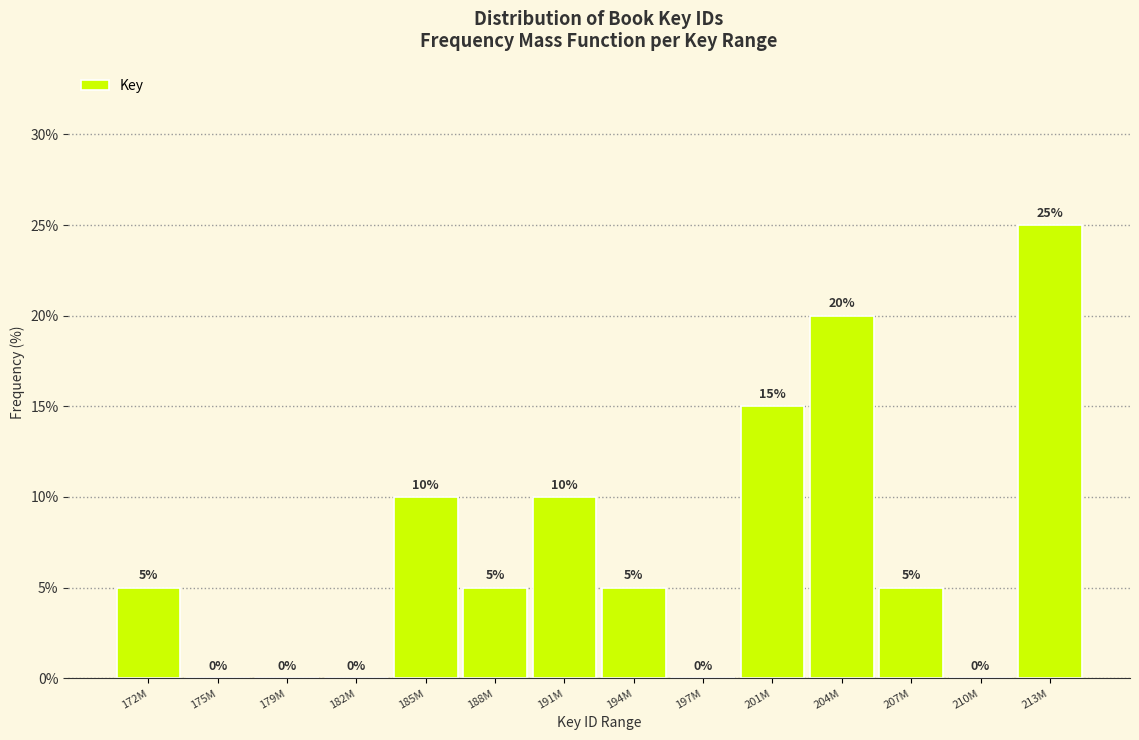

Reading left to right, what are all the values shown in this chart?

172M=5	175M=0	179M=0	182M=0	185M=10	188M=5	191M=10	194M=5	197M=0	201M=15	204M=20	207M=5	210M=0	213M=25